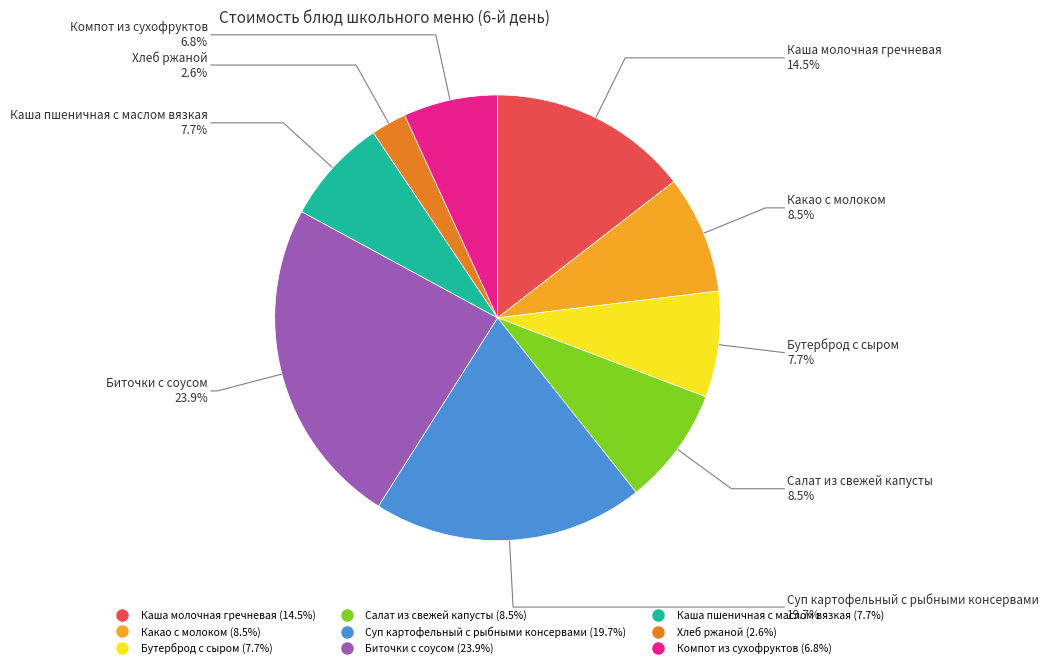

Which category has the smallest portion of the pie?

Хлеб ржаной